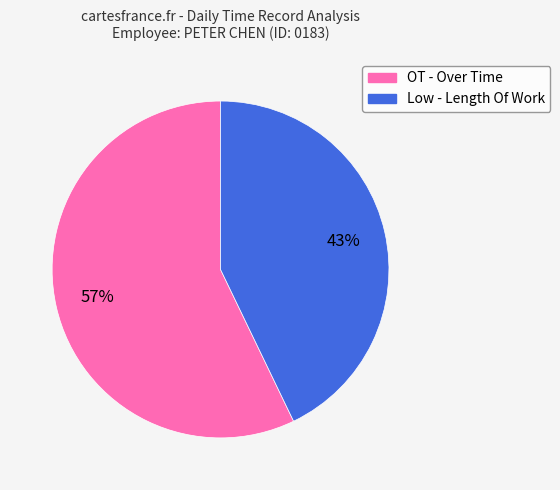

True or false: Low - Length Of Work accounts for 43% of the total.

True